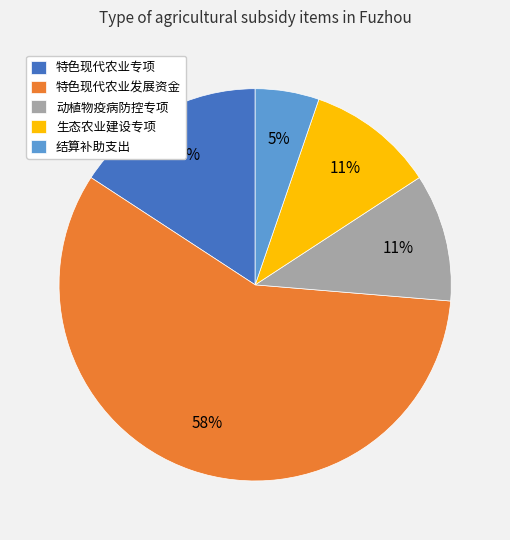

What is the ratio of the value at 生态农业建设专项 to the value at 特色现代农业专项?

0.7